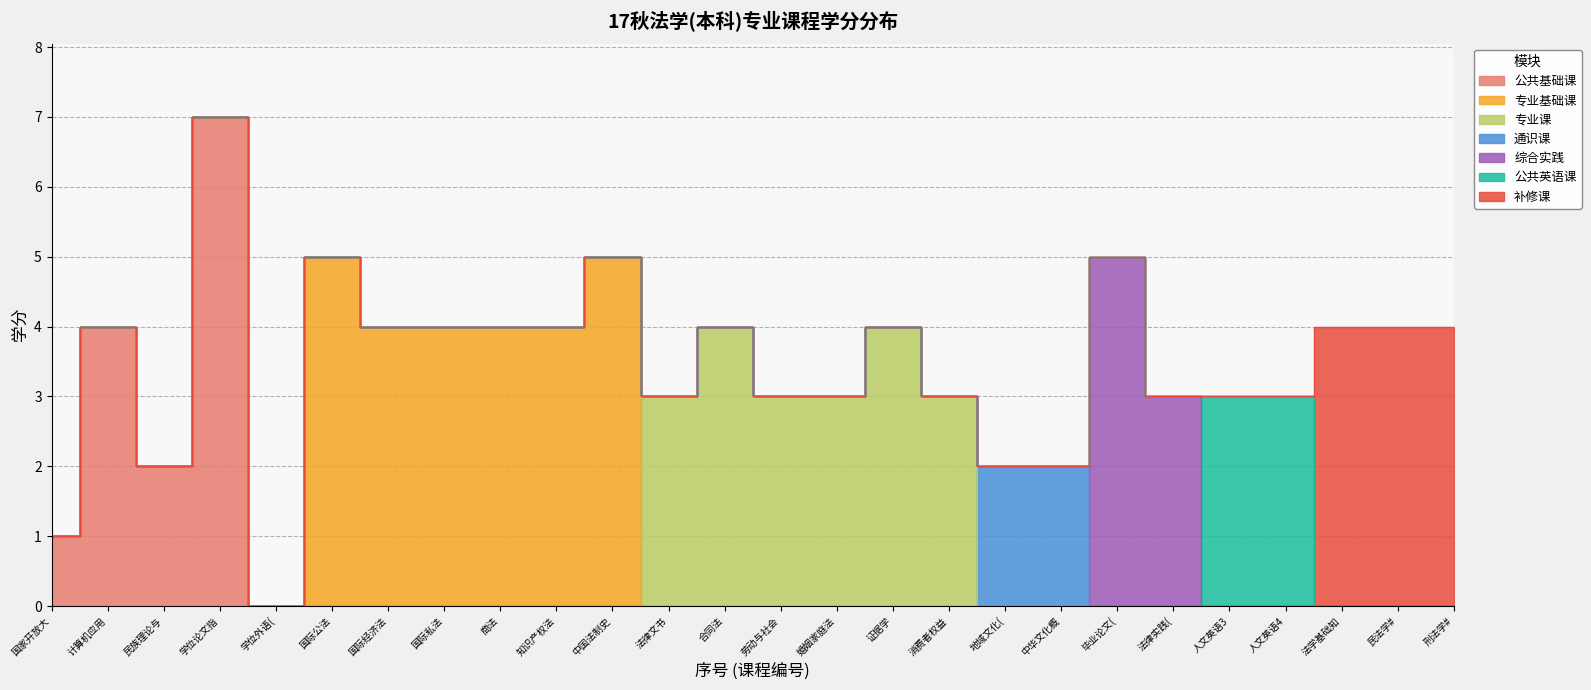

At which label is the value closest to 3?

法律文书